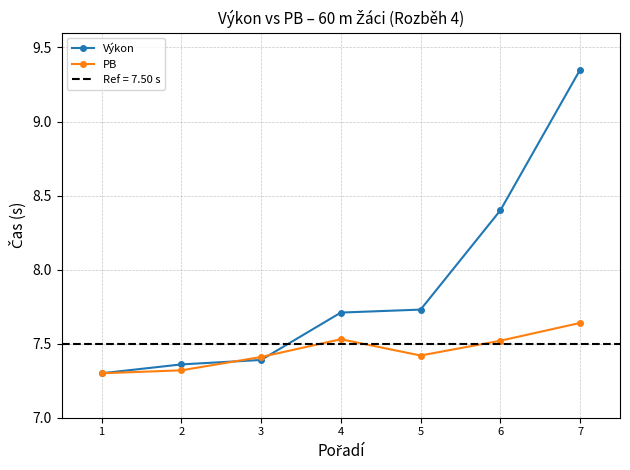

At which category is the sum across all series the highest?

7